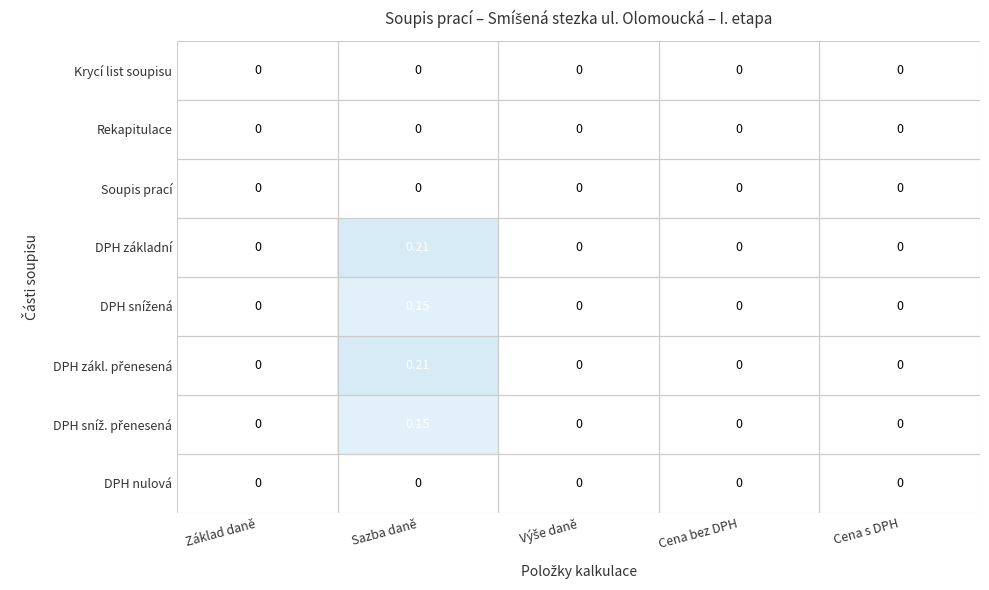

Which category has the highest value across all series?

Sazba daně